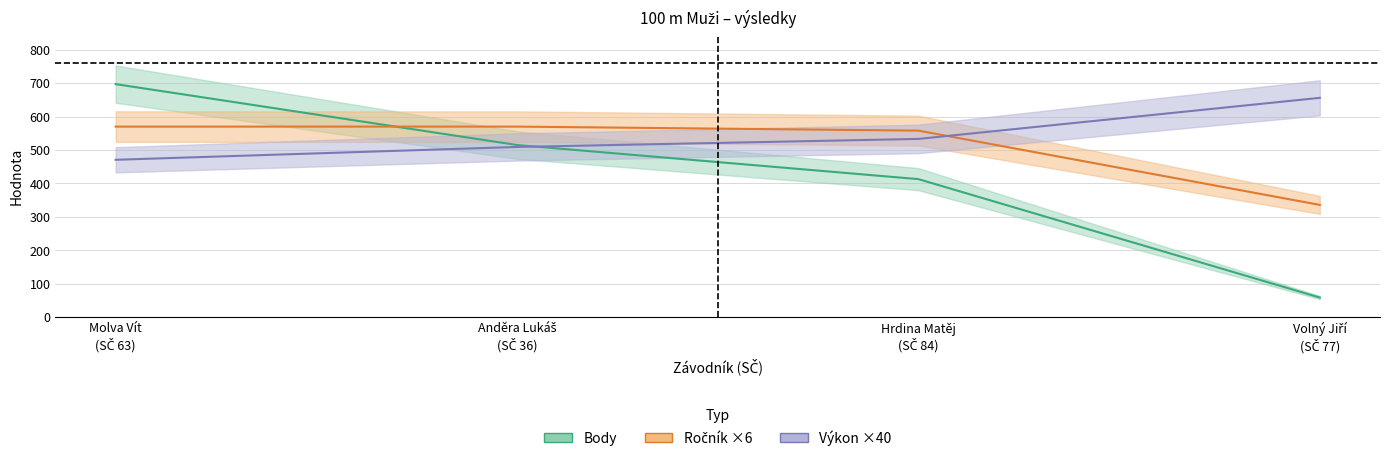

True or false: Body has more than 0 points higher than both neighbors.

False